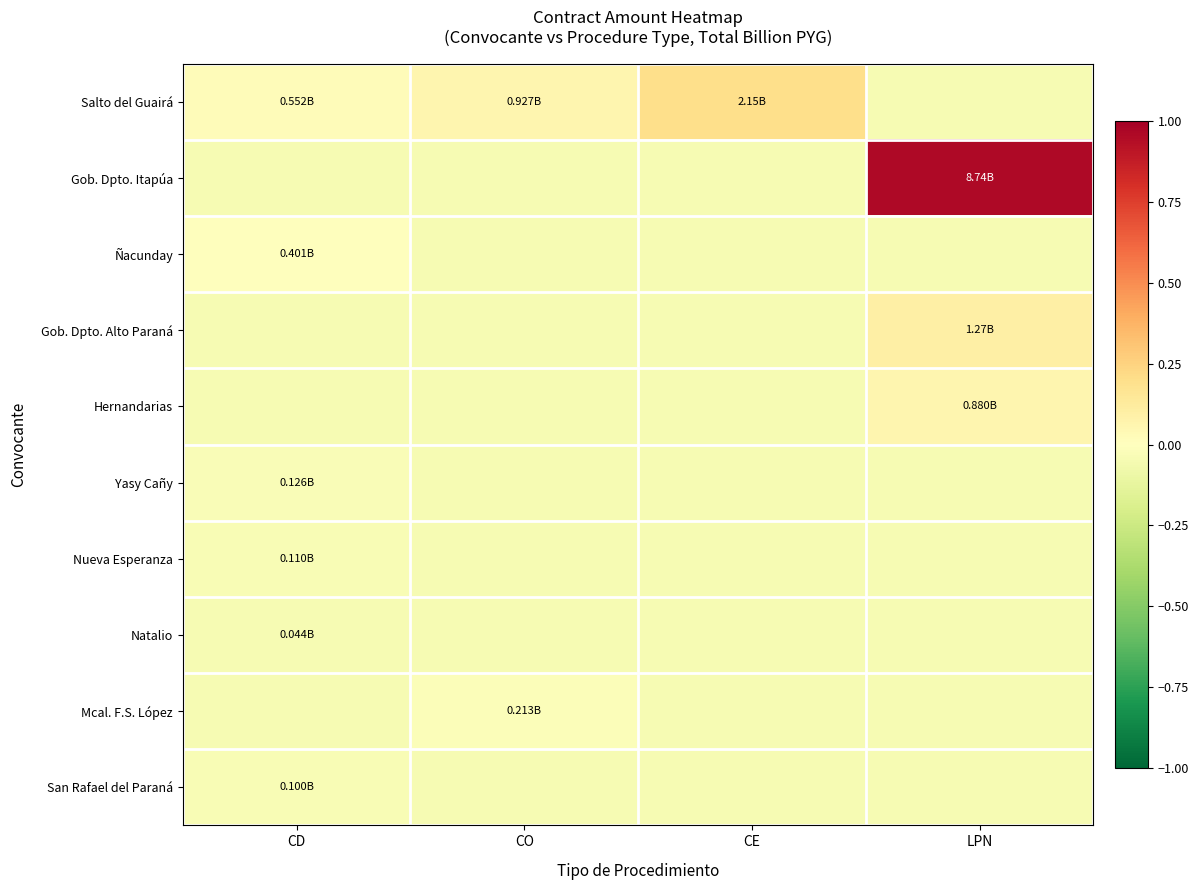

At how many categories does at least one series exceed 0?

4